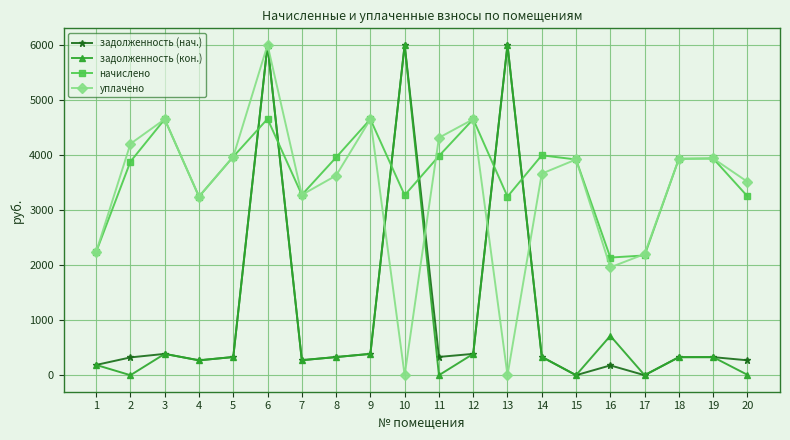

Which series changed the most between 2 and 10?

задолженность (кон.)